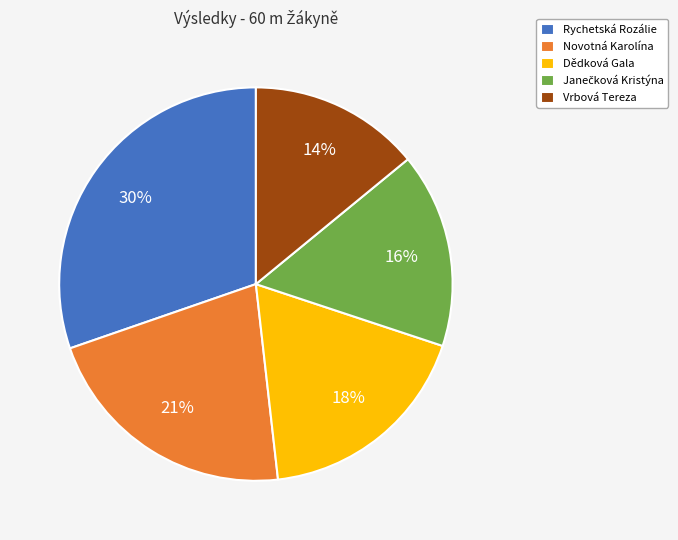

Between Novotná Karolína and Vrbová Tereza, which is larger?

Novotná Karolína